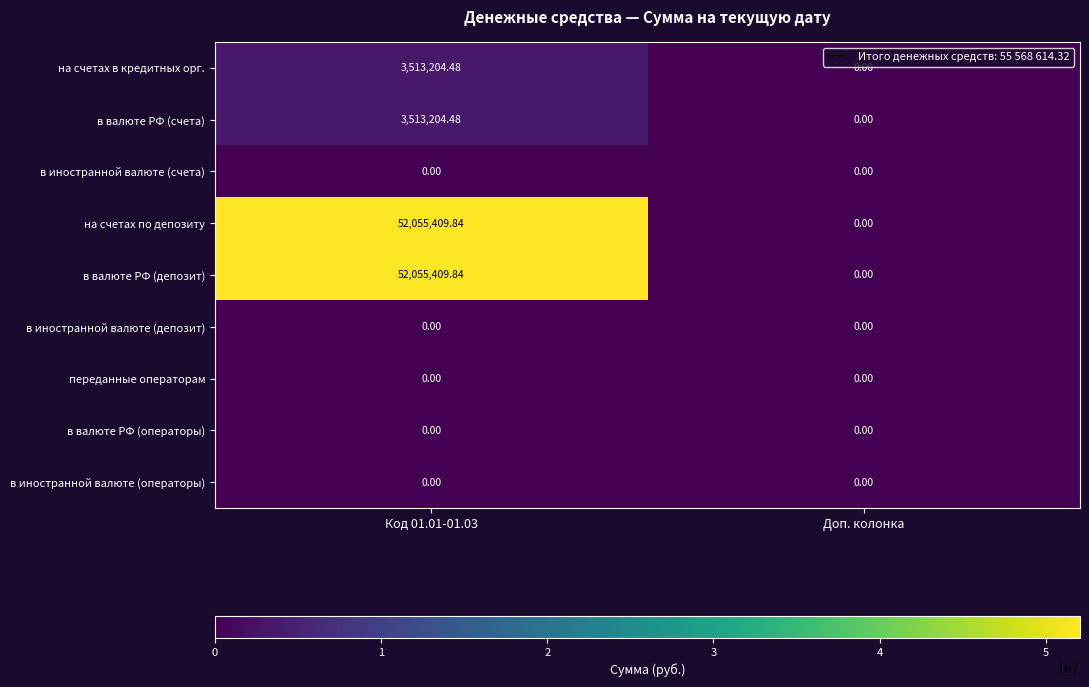

At which label does на счетах в кредитных орг. reach its minimum?

Доп. колонка